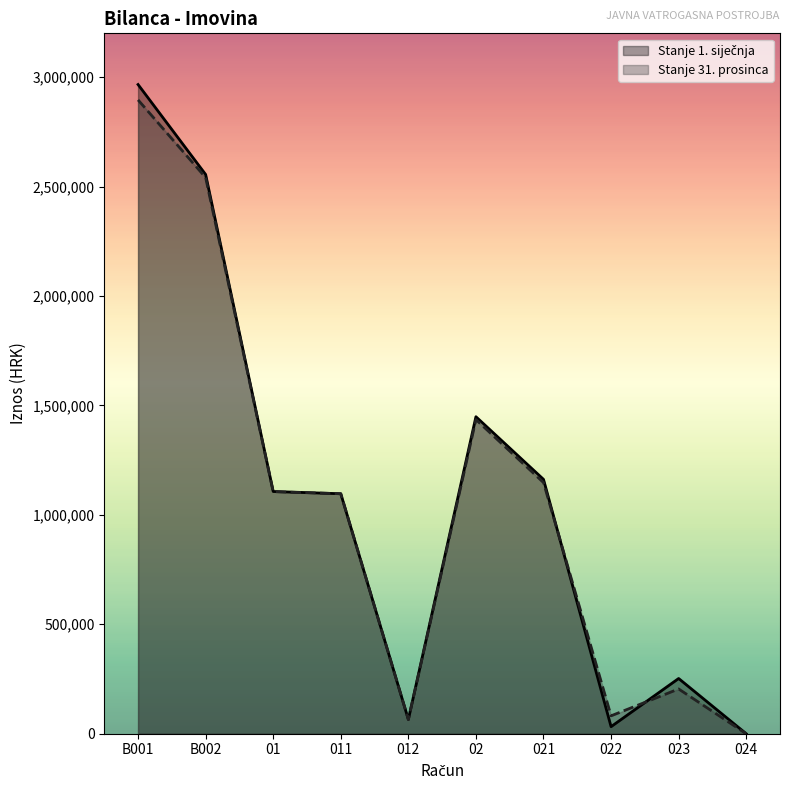

What is the value of the Stanje 1. siječnja point at the 8th from the left?

32232.1